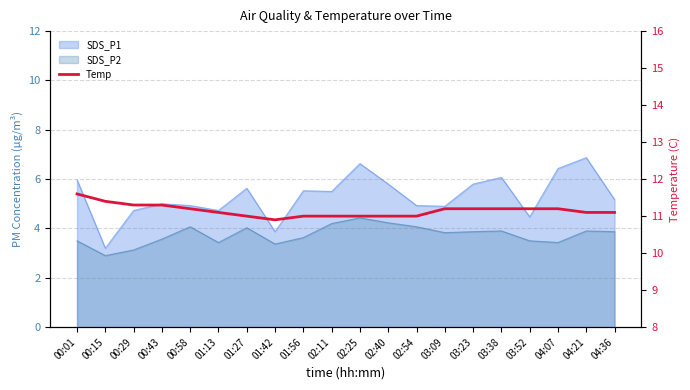

The value at 00:58 is 4.6. True or false?

False